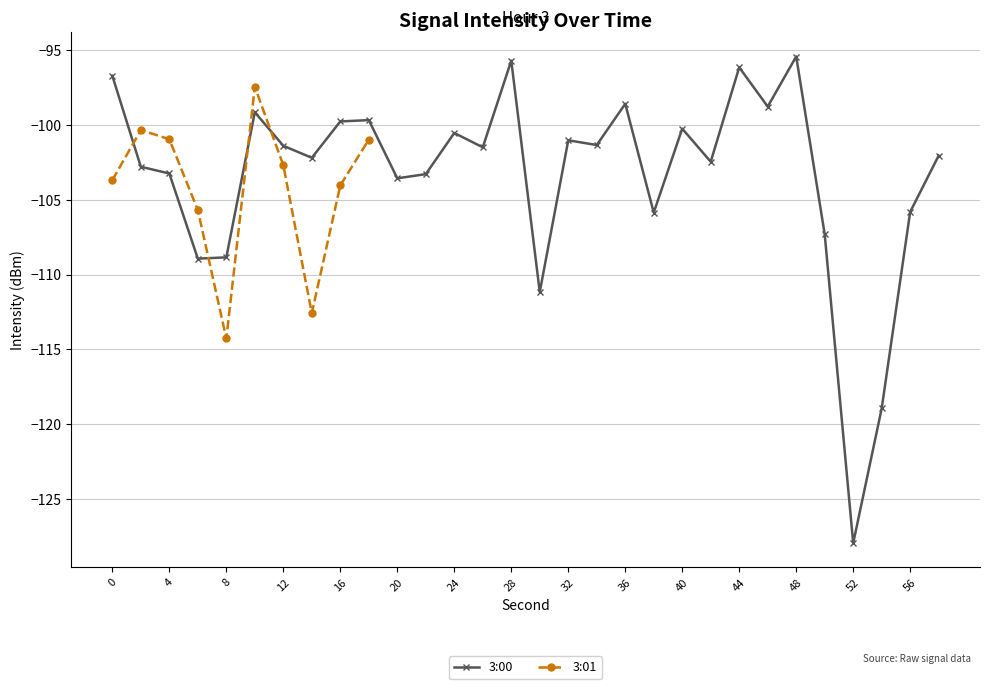

True or false: 3:00 has more than 0 interior local peaks.

True